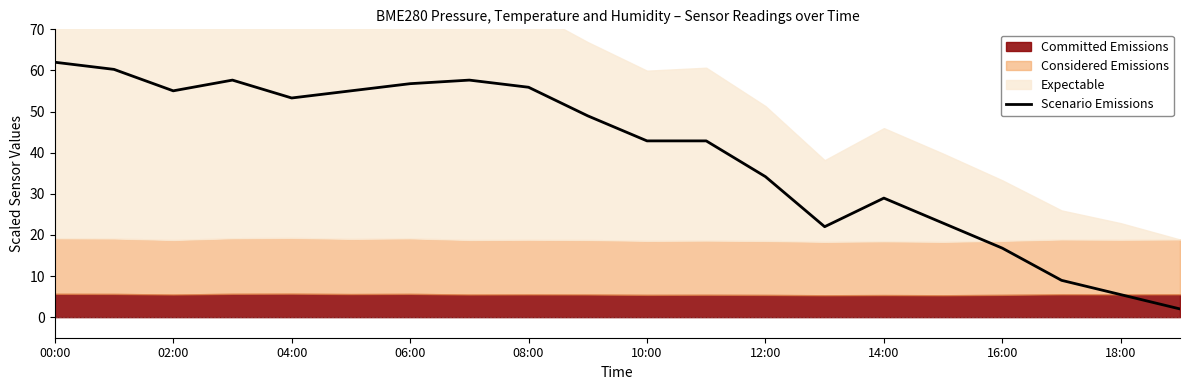

Where does the Scenario Emissions series first go above 48?

00:00